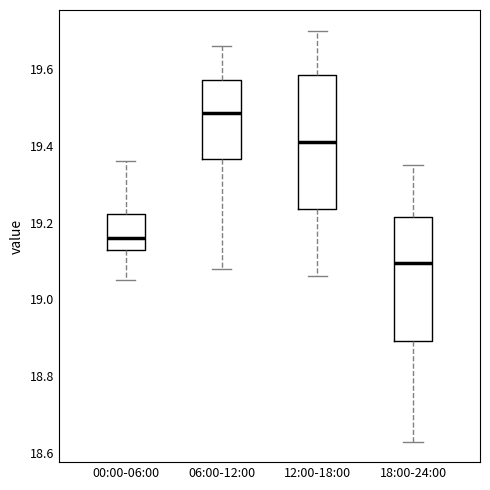

Which box has the lowest median line?

18:00-24:00